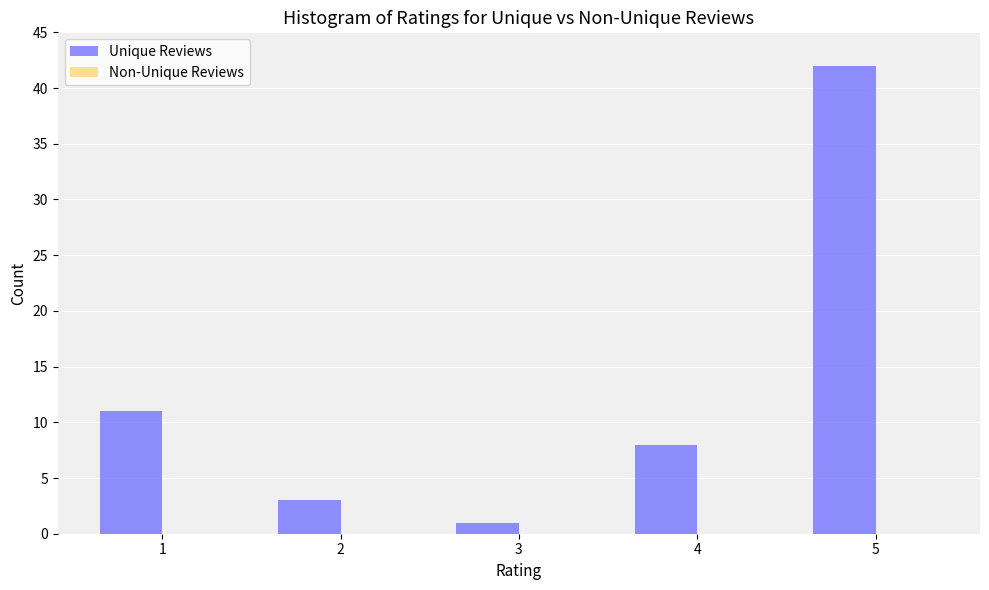

Reading left to right, what are all the values shown in this chart?

11	3	1	8	42